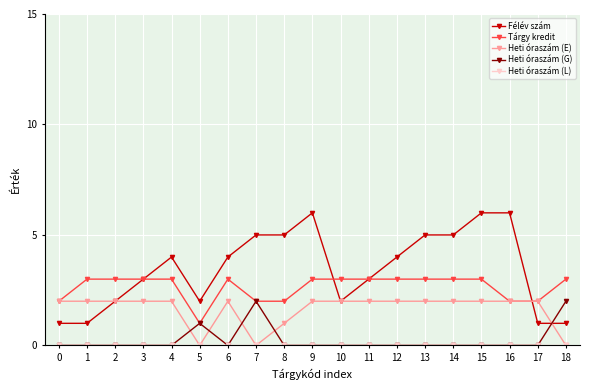

At how many categories does at least one series exceed 0?

19